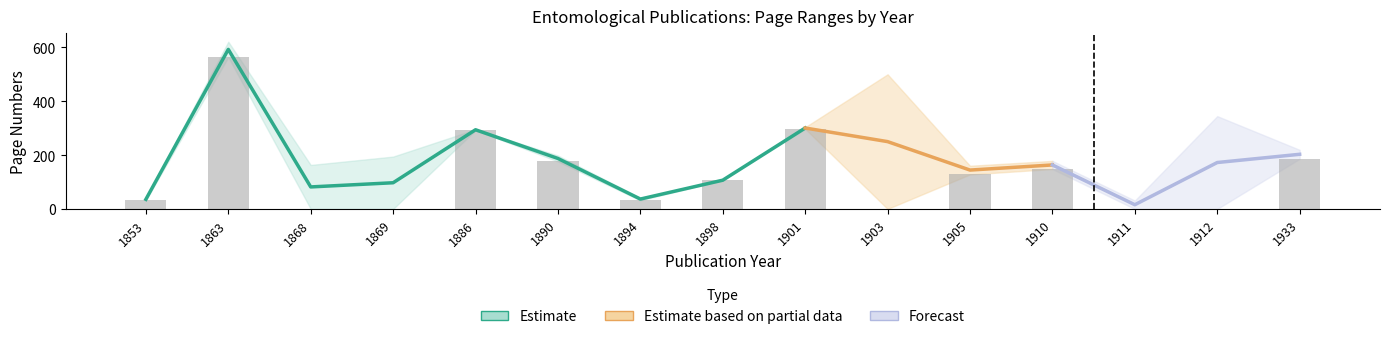

What value does the data have at 1933, to the nearest 50?

200